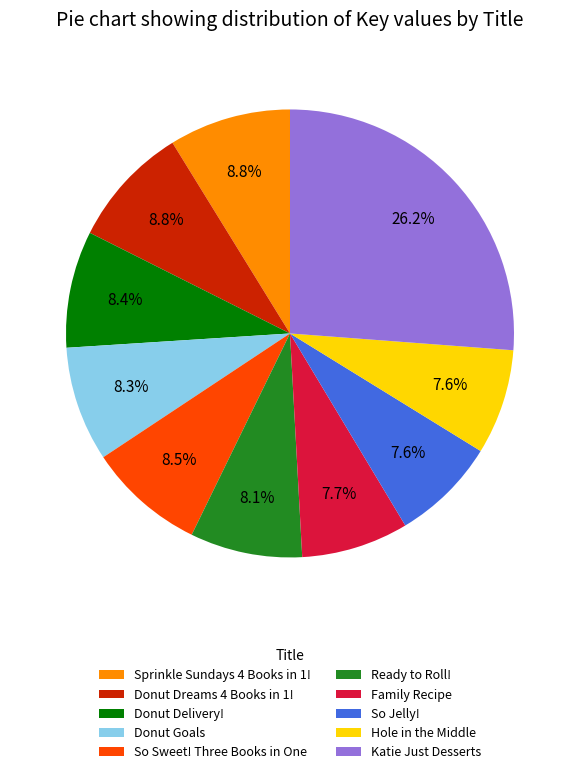

Which slice is the largest?

Katie Just Desserts